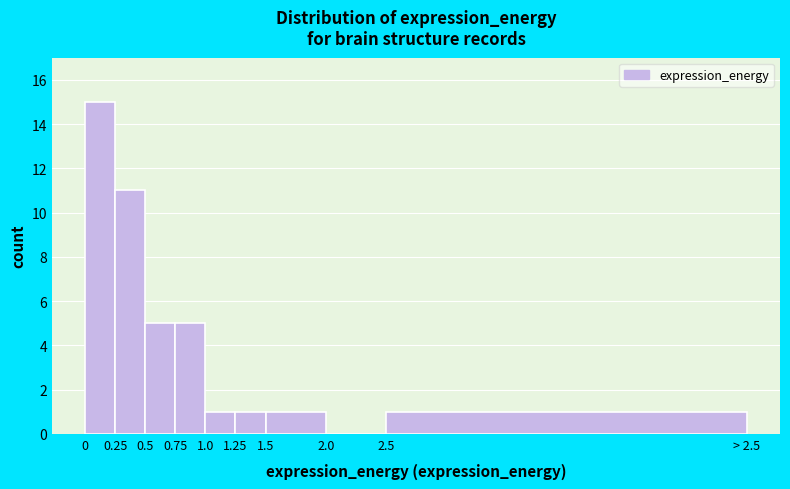

Reading left to right, extract all data points from this chart.

0=15	0.25=11	0.5=5	0.75=5	1.0=1	1.25=1	1.5=1	2.0=0	2.5=1